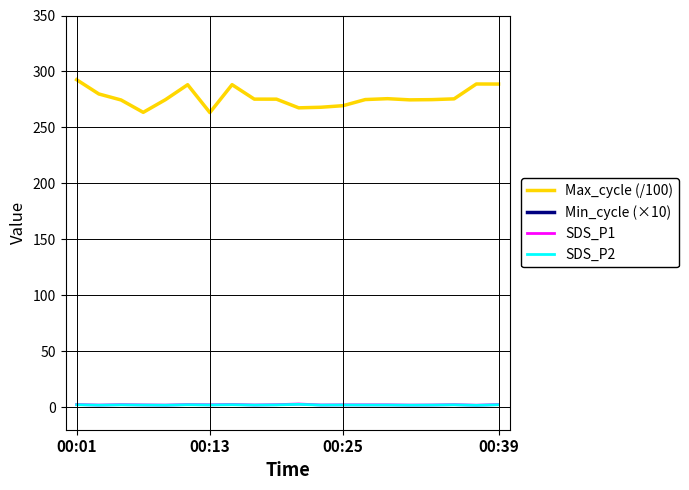

Which series changed the most between 7 and 10?

Max_cycle (/100)